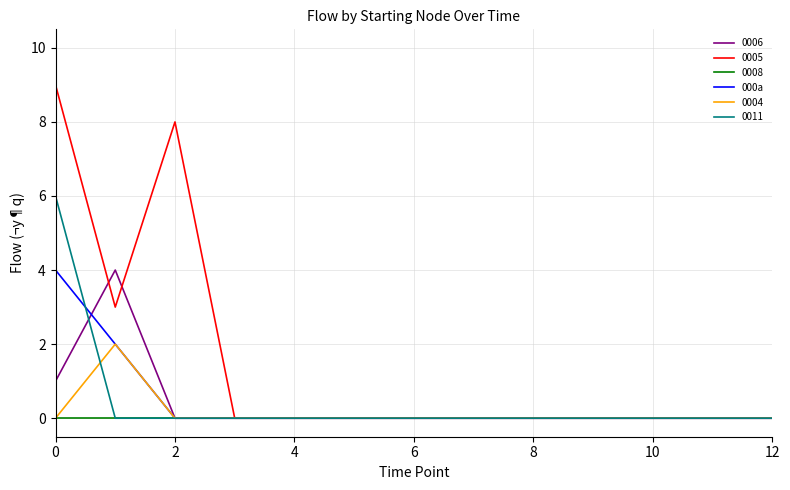

How many lines are shown in the chart?

6